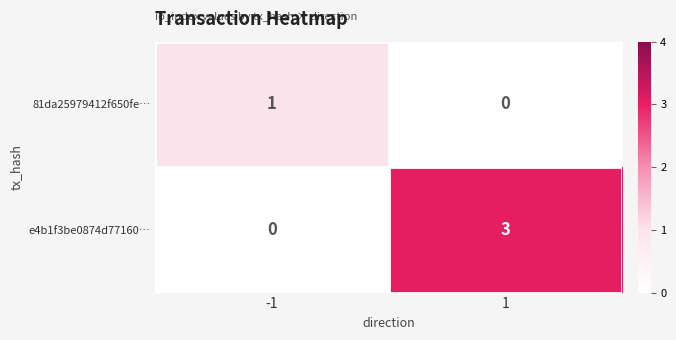

What is the sum of the e4b1f3be0874d77160… values at 1 and -1?

3